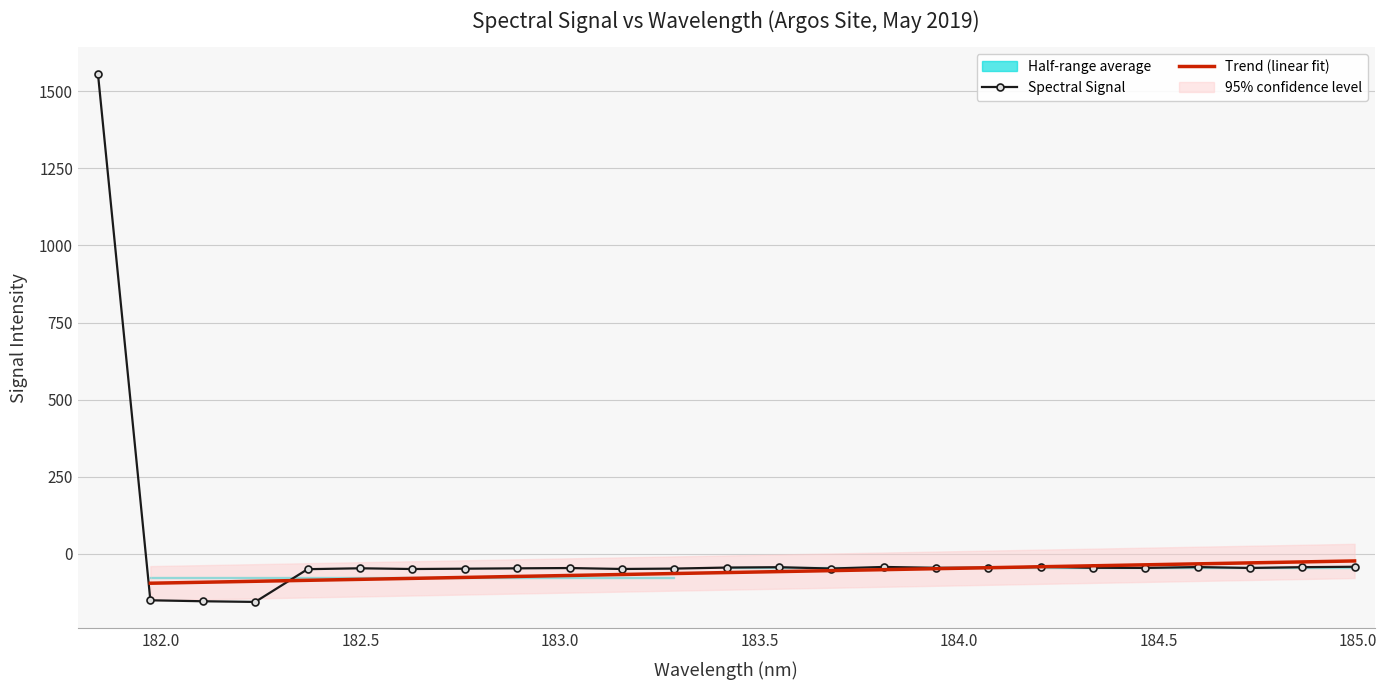

What is the minimum value for Spectral Signal?

-155.3